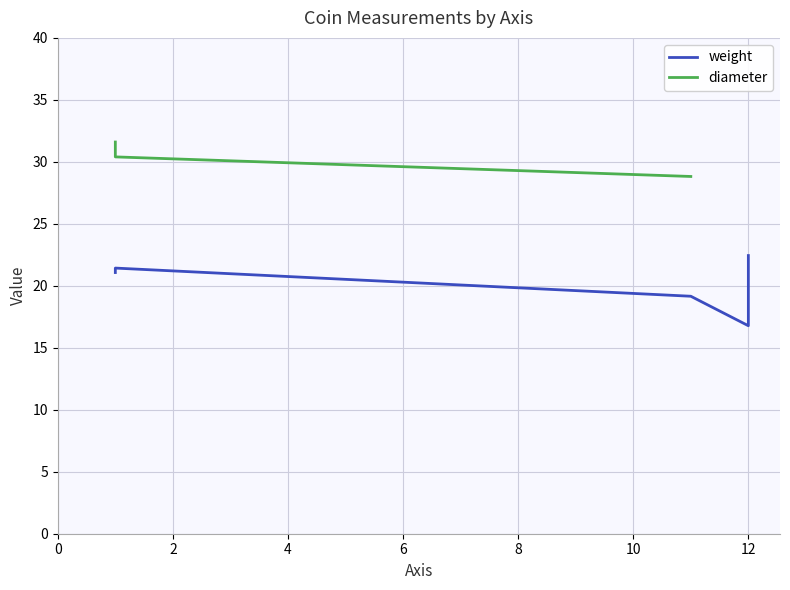

True or false: the data shows 28.5 at 1.

False